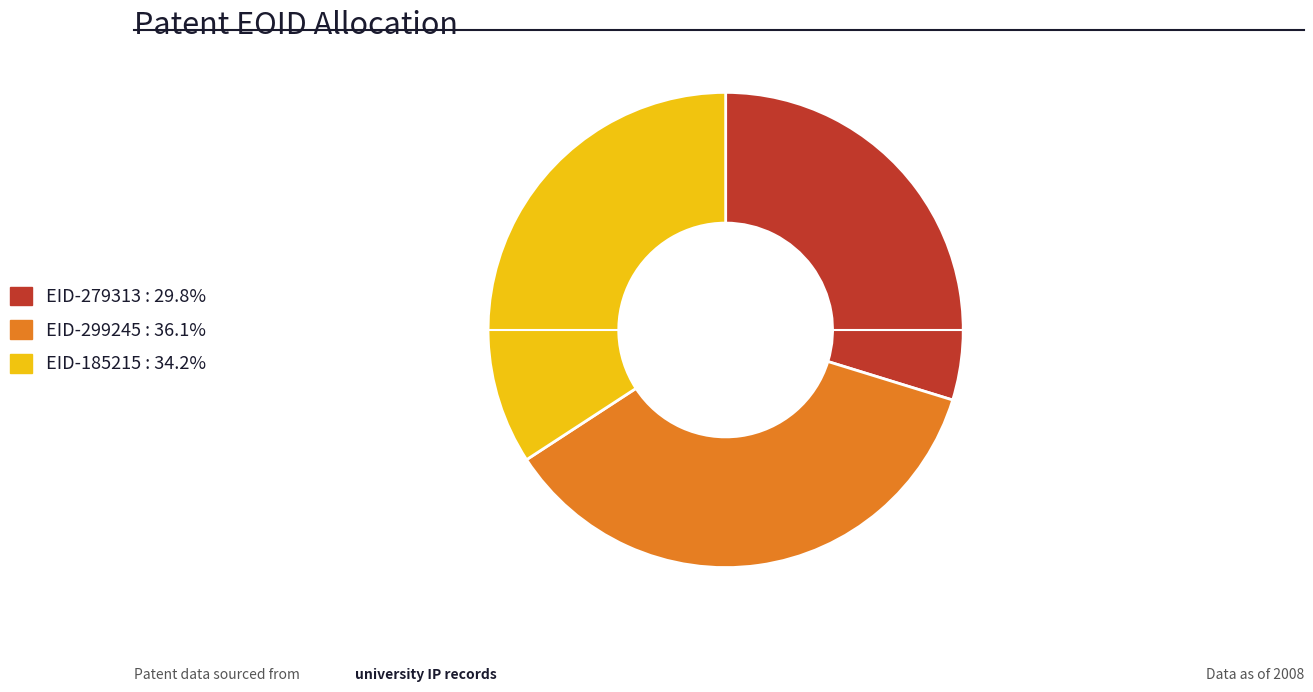

Is there any slice that represents more than half of the pie?

No